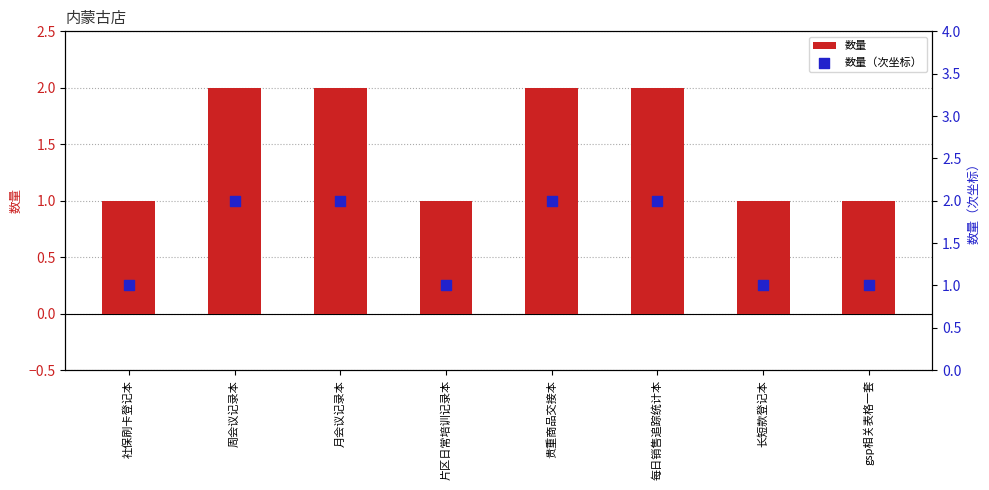

Which series has the largest total across all categories?

数量